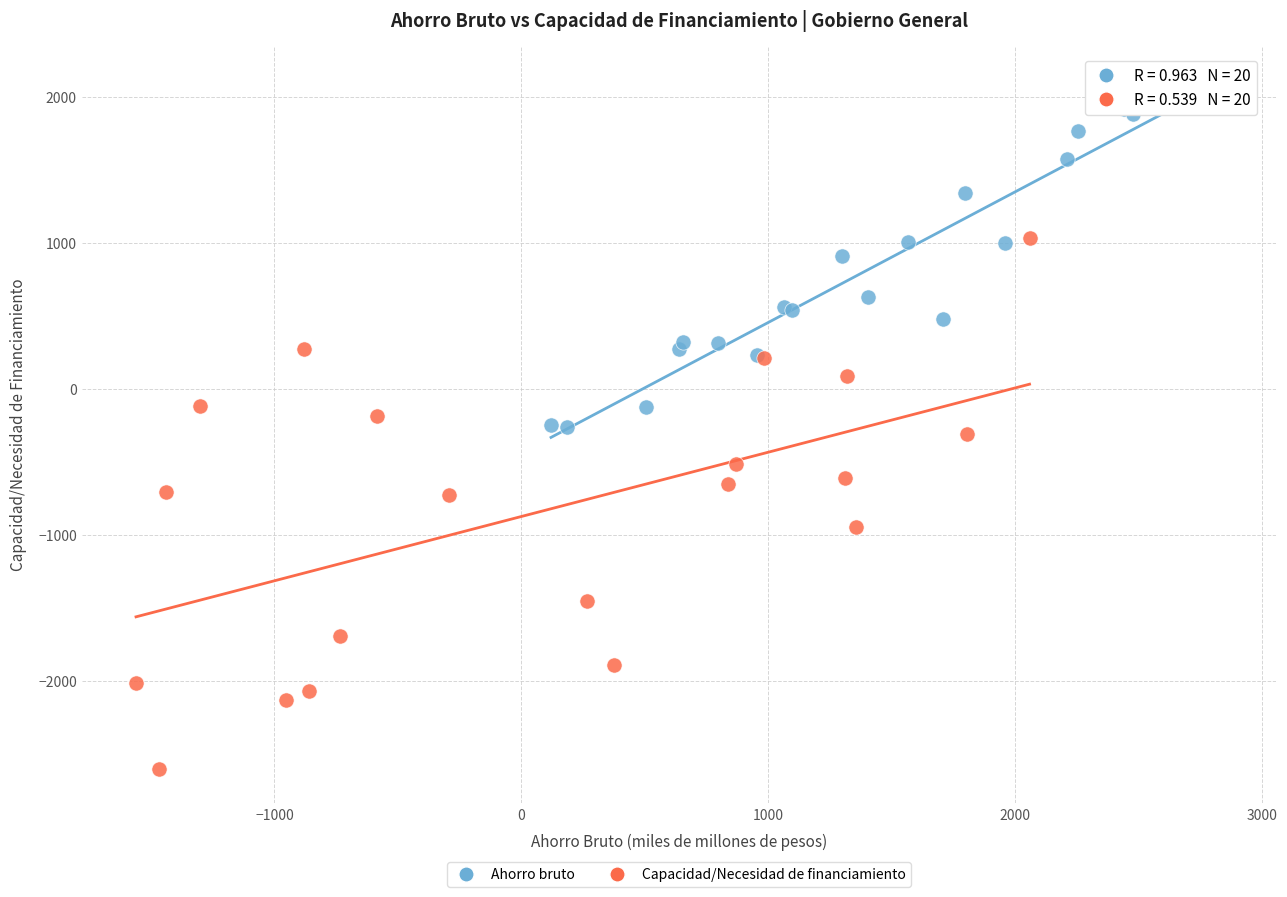

Which series contains the highest Y value?

Ahorro bruto